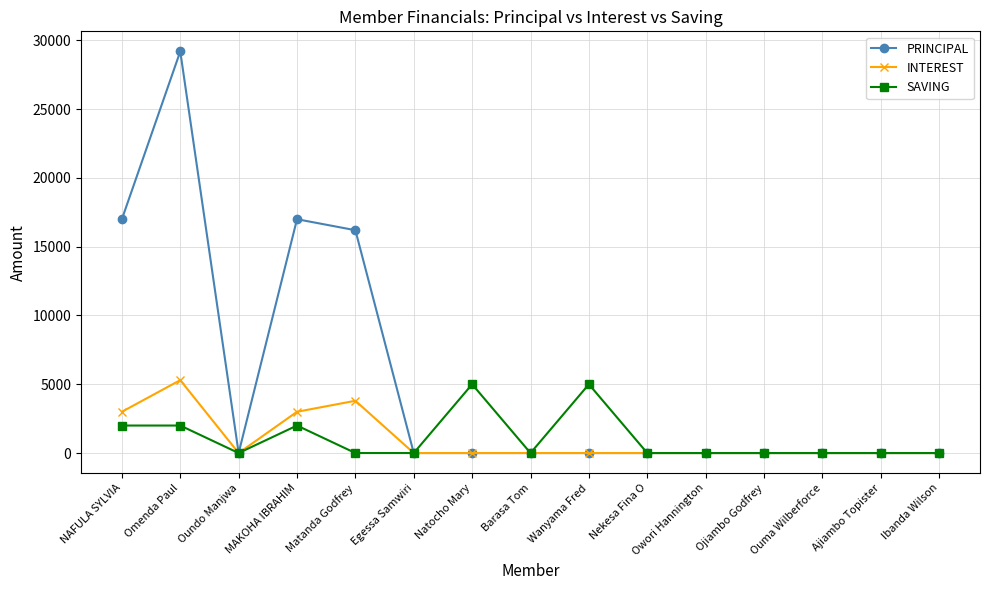

At which category is the sum across all series the highest?

Omenda Paul